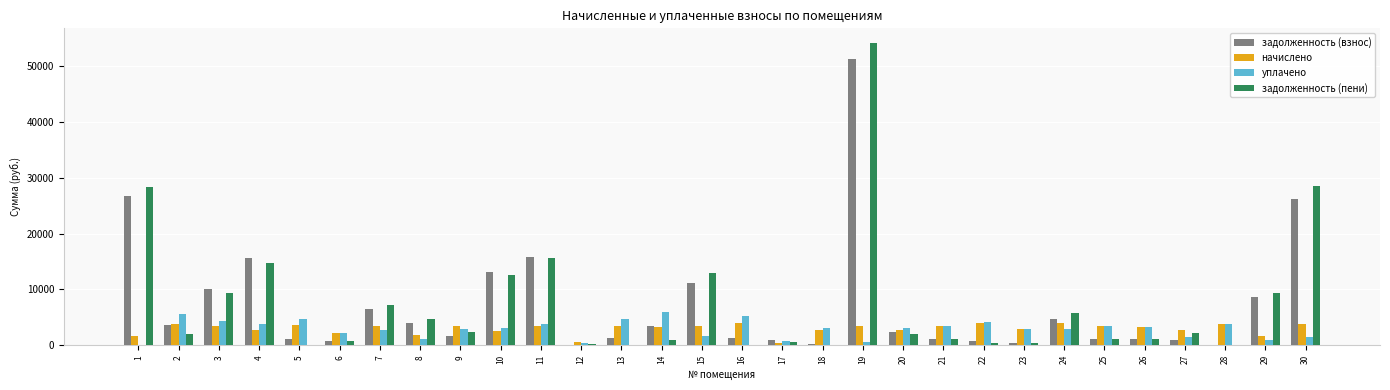

The value of уплачено at 18 is 3025.8. True or false?

True